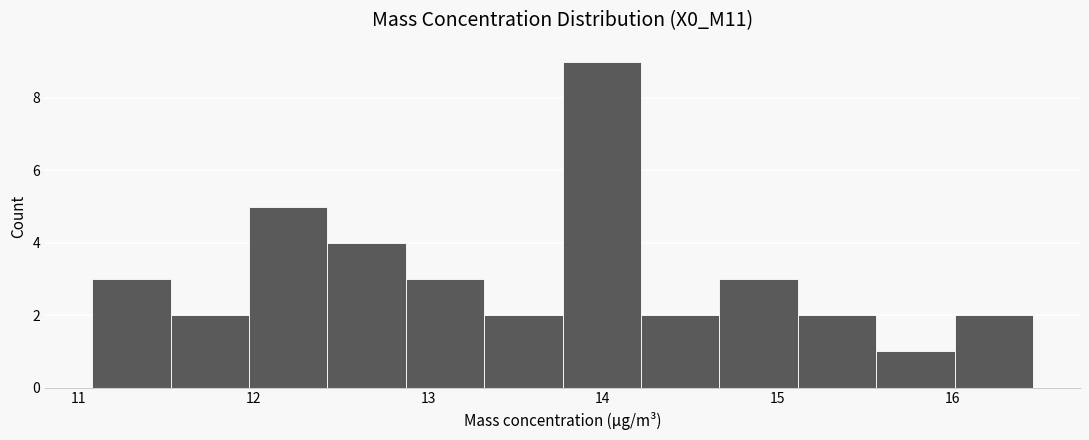

Reading left to right, transcribe this chart: for each bar, give the range it covers on the x-axis and its height. Neither the bar edges nor the heights are printed on the chart, so give them approximately, as read against the axes.

11.1 to 11.5: 3
11.5 to 12.0: 2
12.0 to 12.4: 5
12.4 to 12.9: 4
12.9 to 13.3: 3
13.3 to 13.8: 2
13.8 to 14.2: 9
14.2 to 14.7: 2
14.7 to 15.1: 3
15.1 to 15.6: 2
15.6 to 16.0: 1
16.0 to 16.5: 2